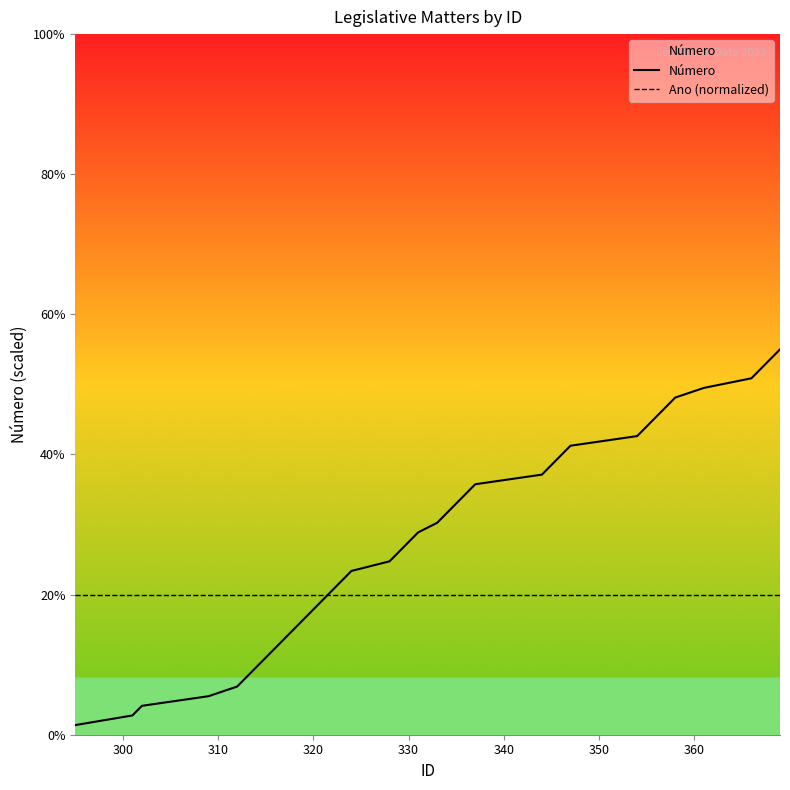

After their last crossing, which series has the higher values: Número or Ano (normalized)?

Número